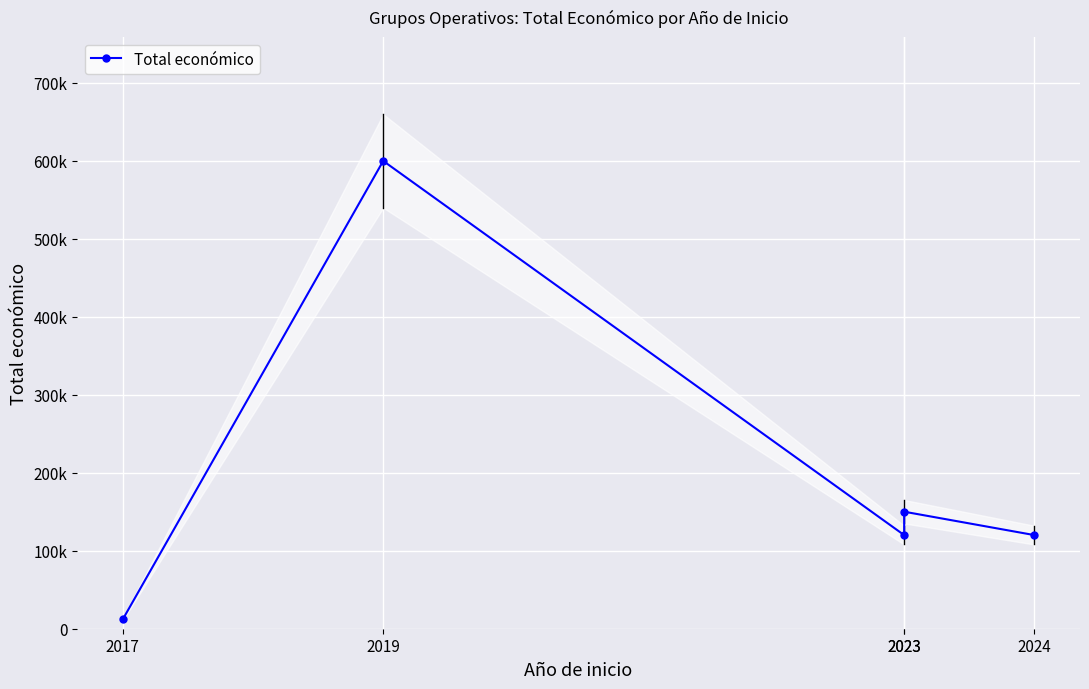

Rank the categories by value from highest to lowest.

2019, 2023, 2023, 2024, 2017